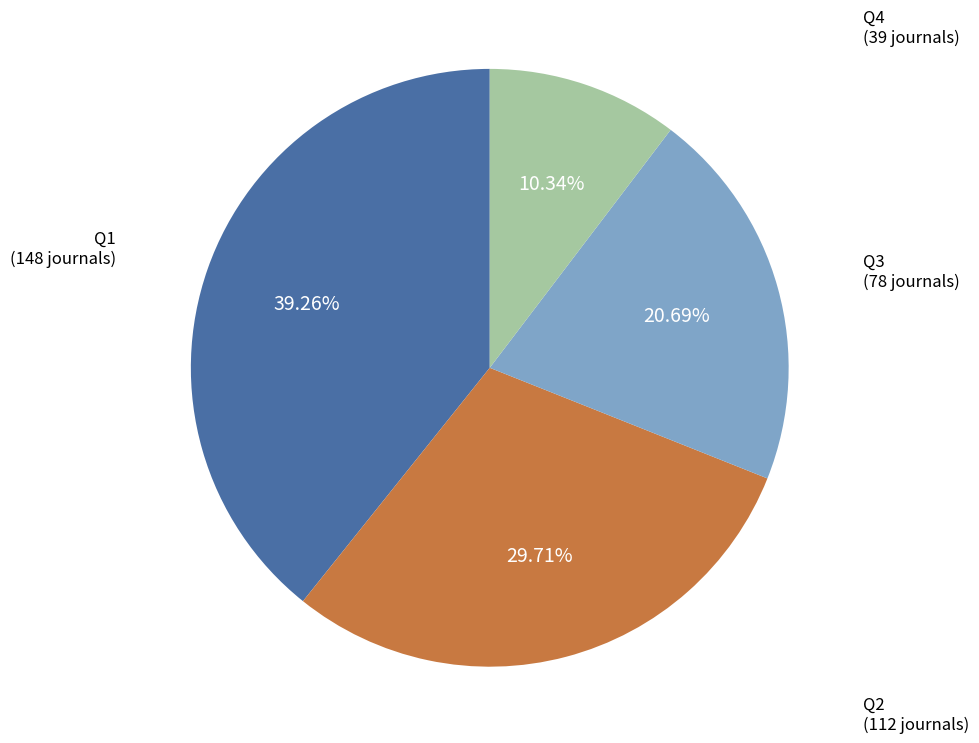

Combined, do Q2 and Q4 account for over 50%?

No